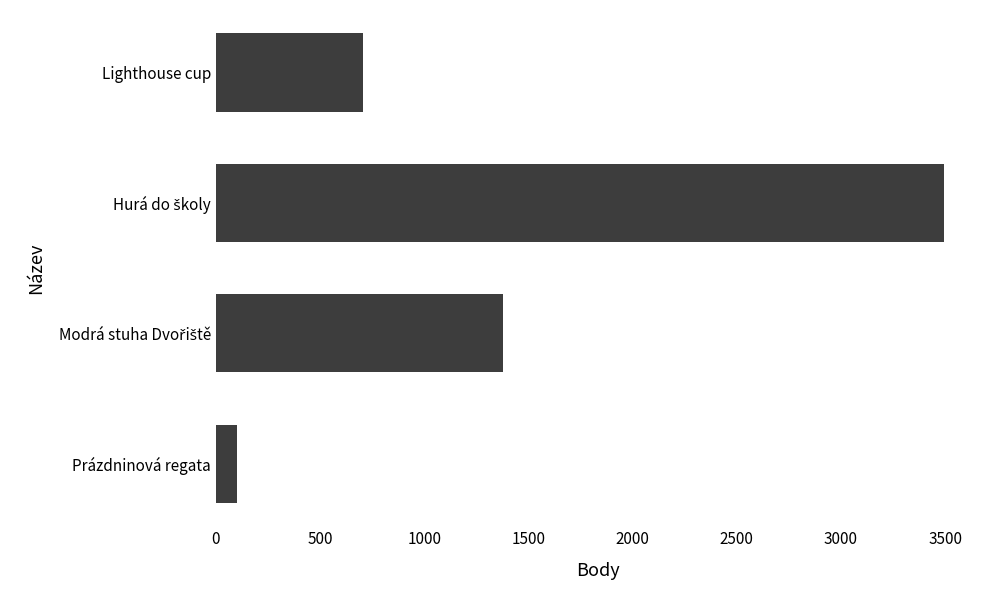

Is it true that the value at Prázdninová regata is 101?

True